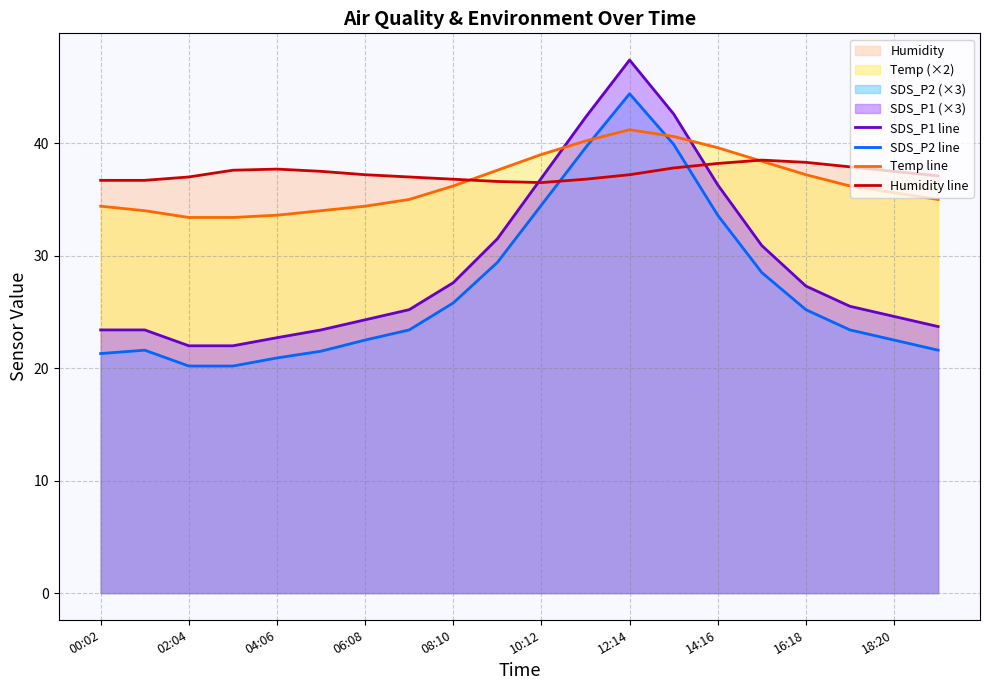

Rank the series by their maximum value, from lowest to highest.

Humidity line, Temp line, SDS_P2 line, SDS_P1 line